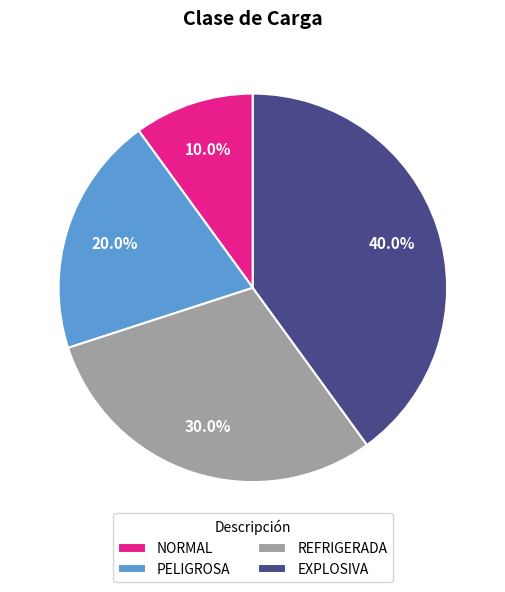

To the nearest percent, what is the combined percentage of EXPLOSIVA and PELIGROSA?

60%